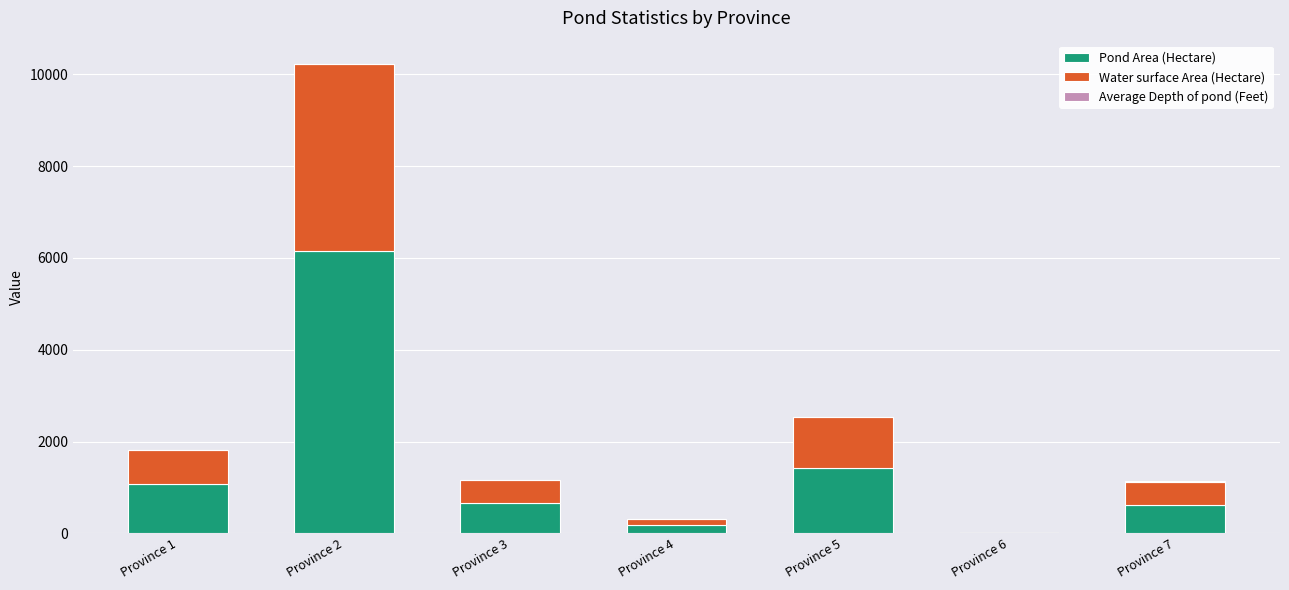

What is the maximum value for Pond Area (Hectare)?

6159.8